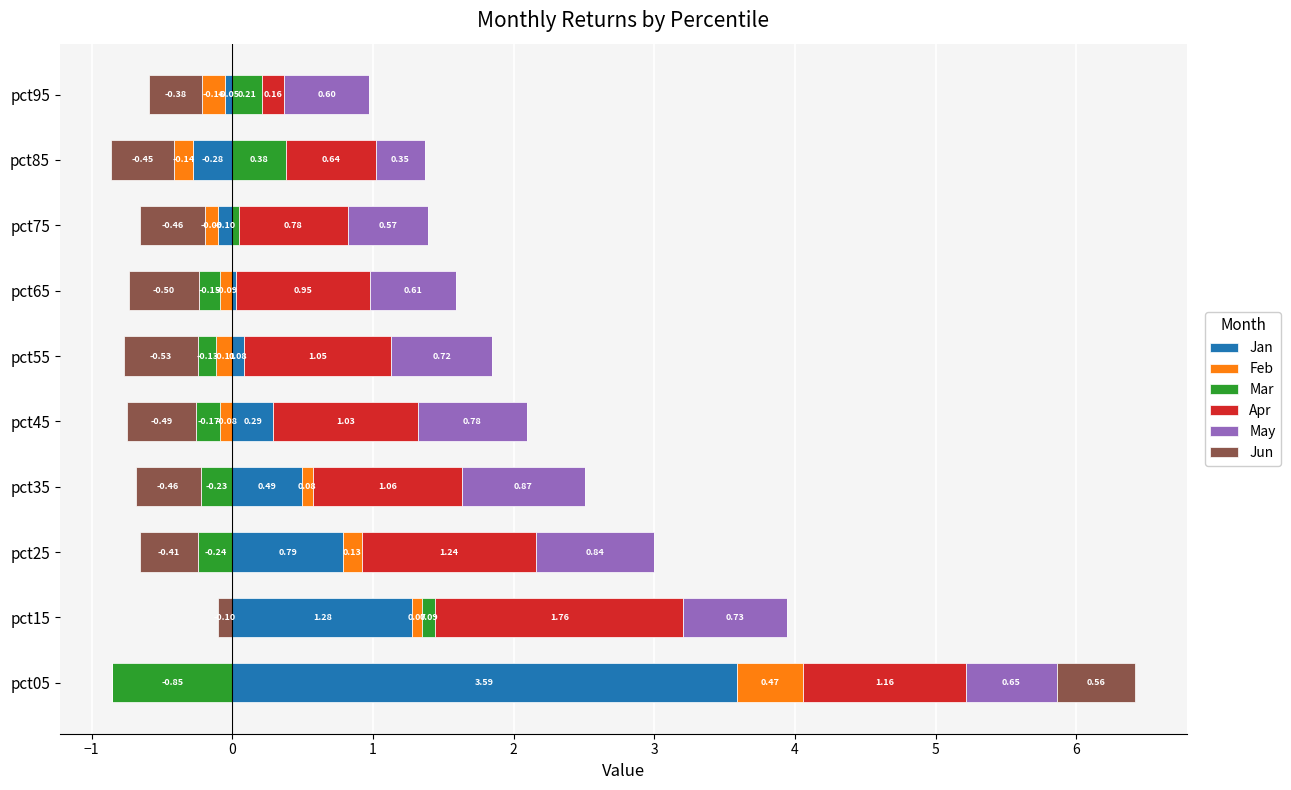

True or false: Jan has a value of 0.8 at pct25.

True